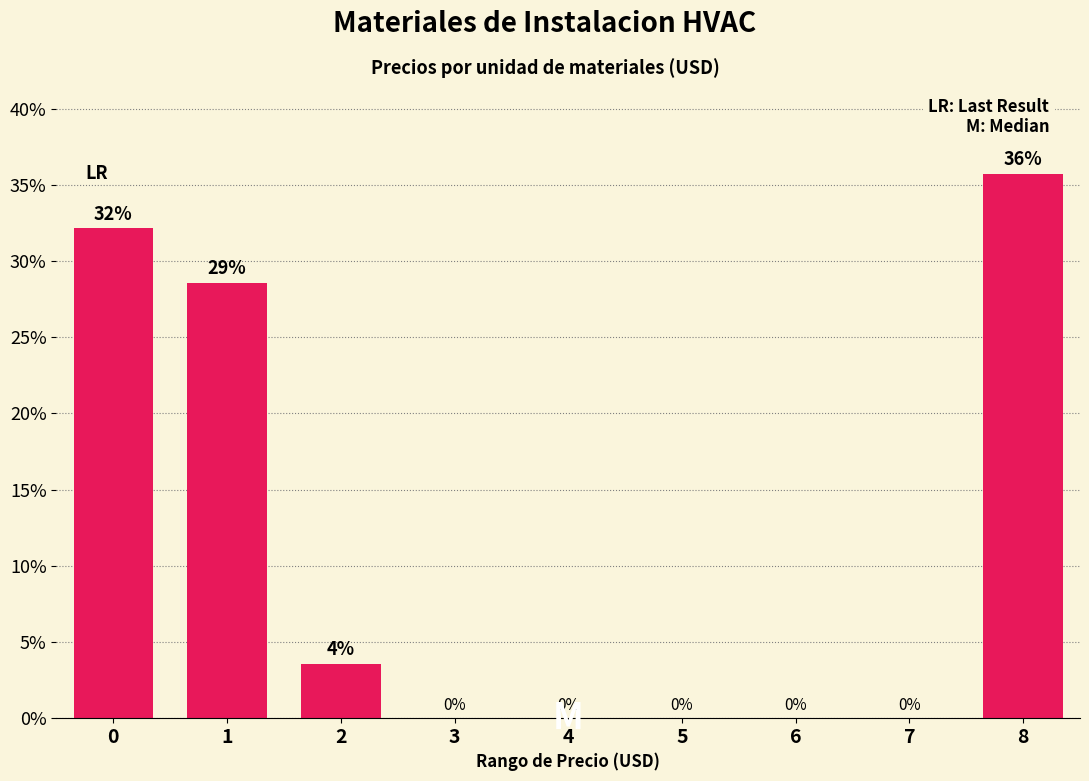

The value at 8 is 35.7. True or false?

True